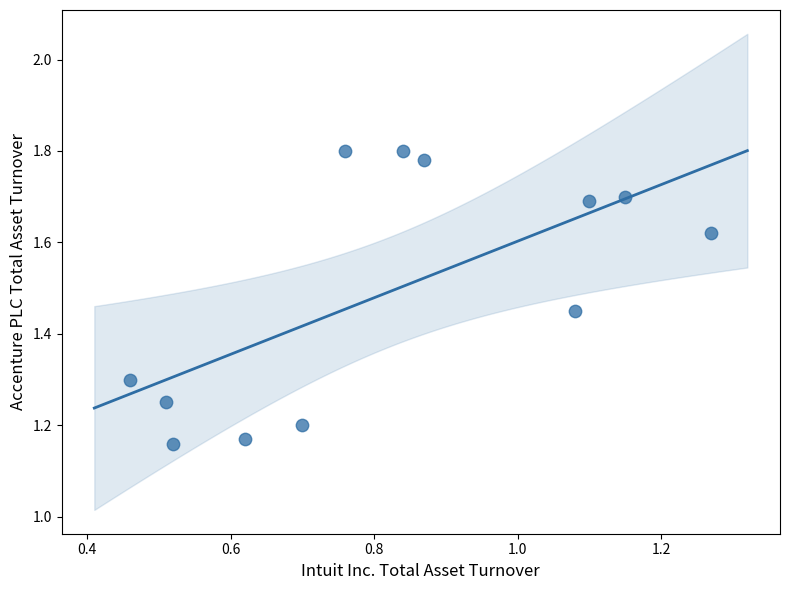

What is the average Y value?

1.5